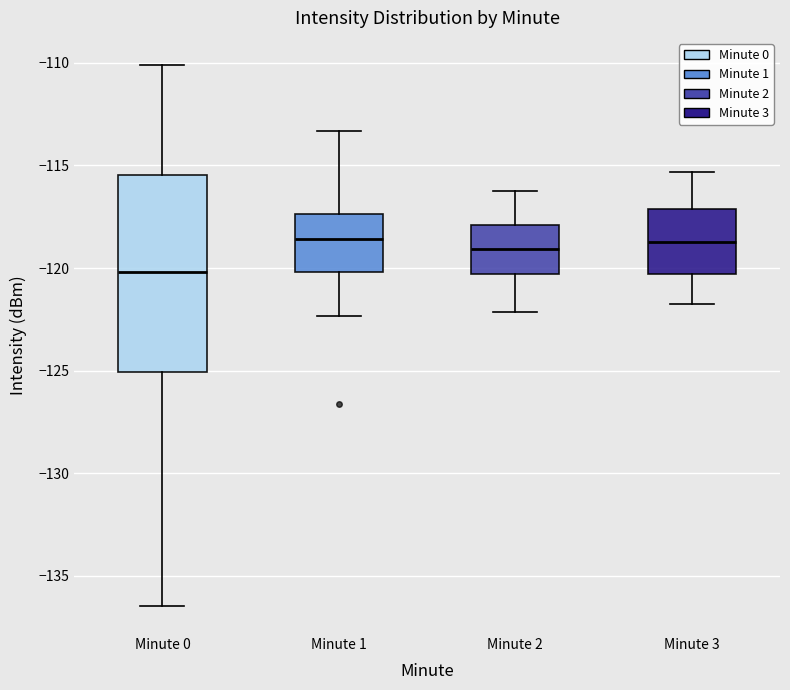

Comparing the boxes themselves (not the whiskers), which one is the tallest?

Minute 0